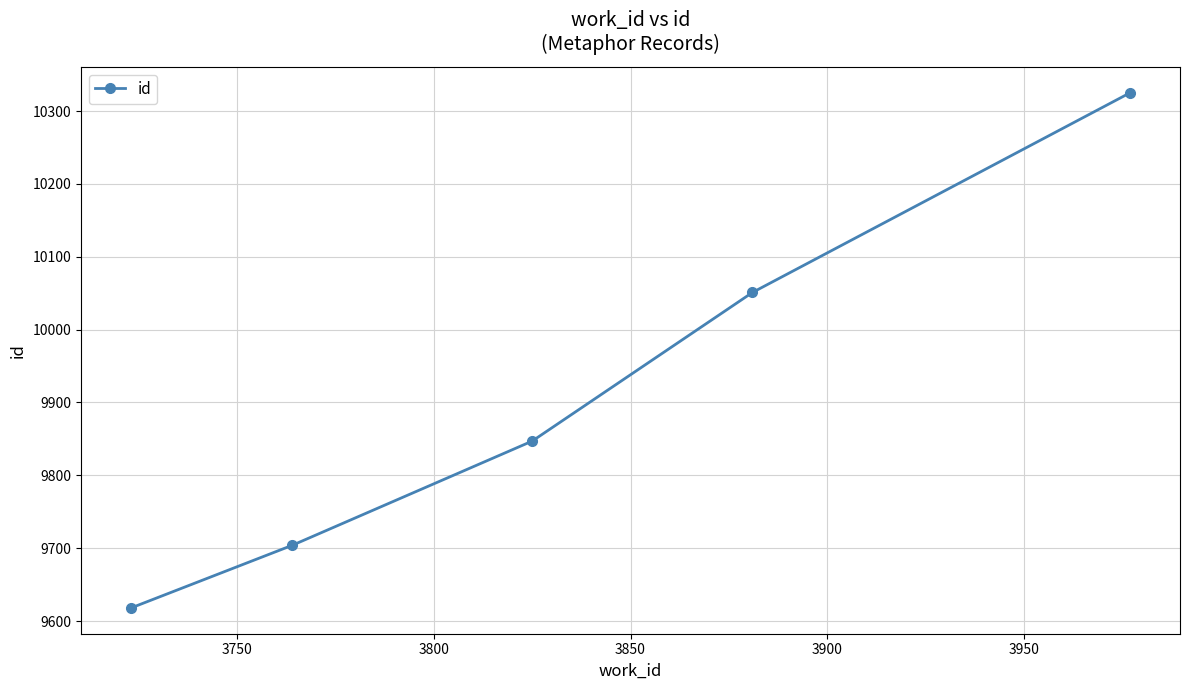

What is the difference between the maximum and minimum values?

707